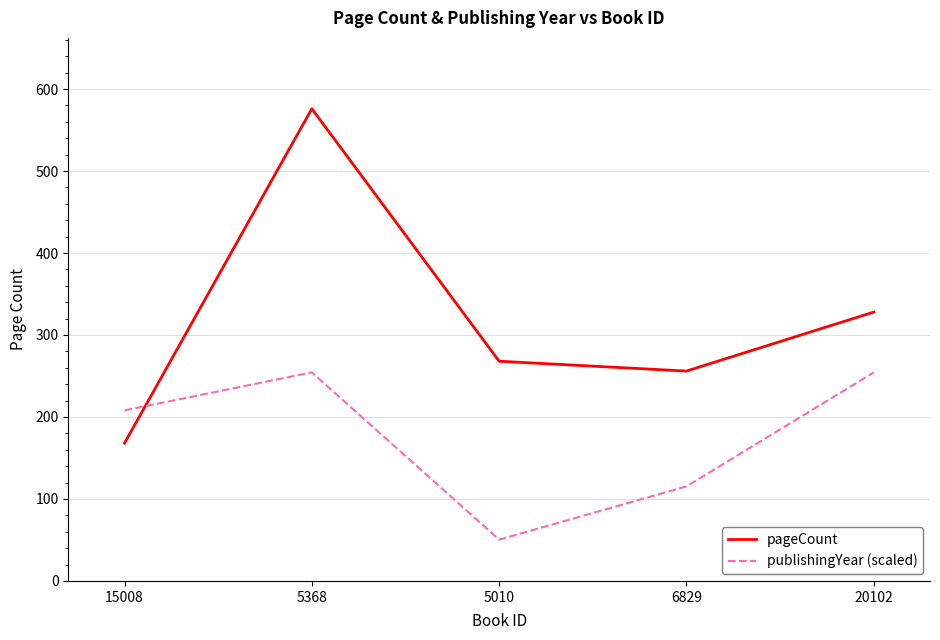

At which category is the sum across all series the highest?

5368